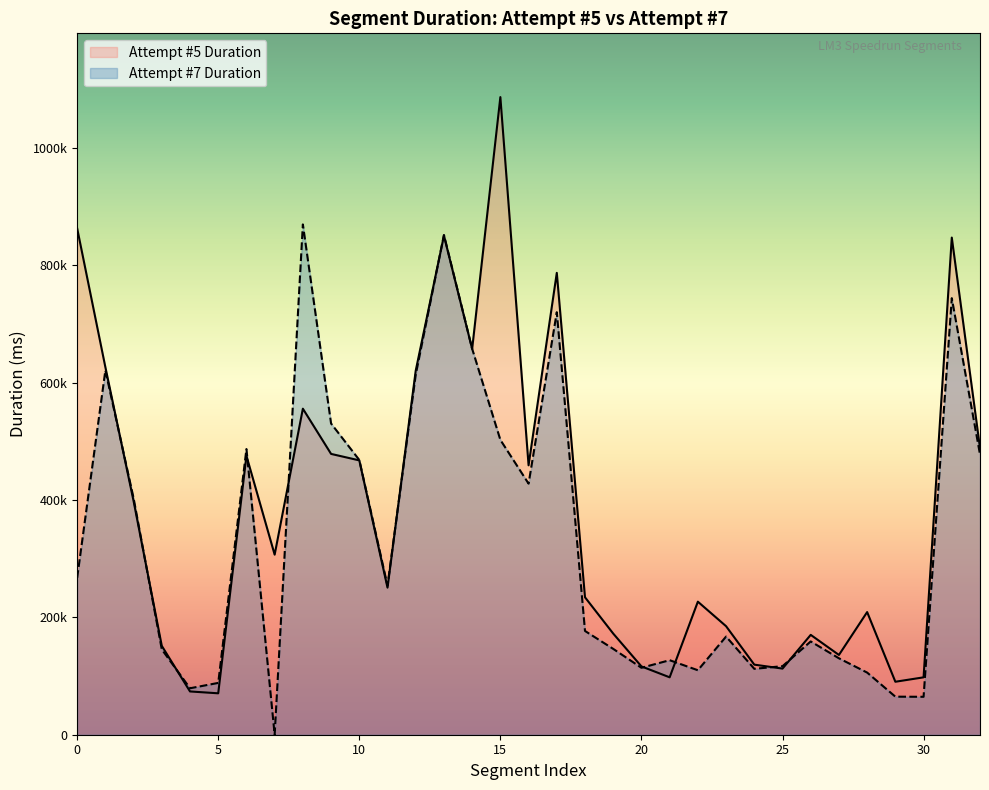

Does the chart display data point markers on the line(s)?

No